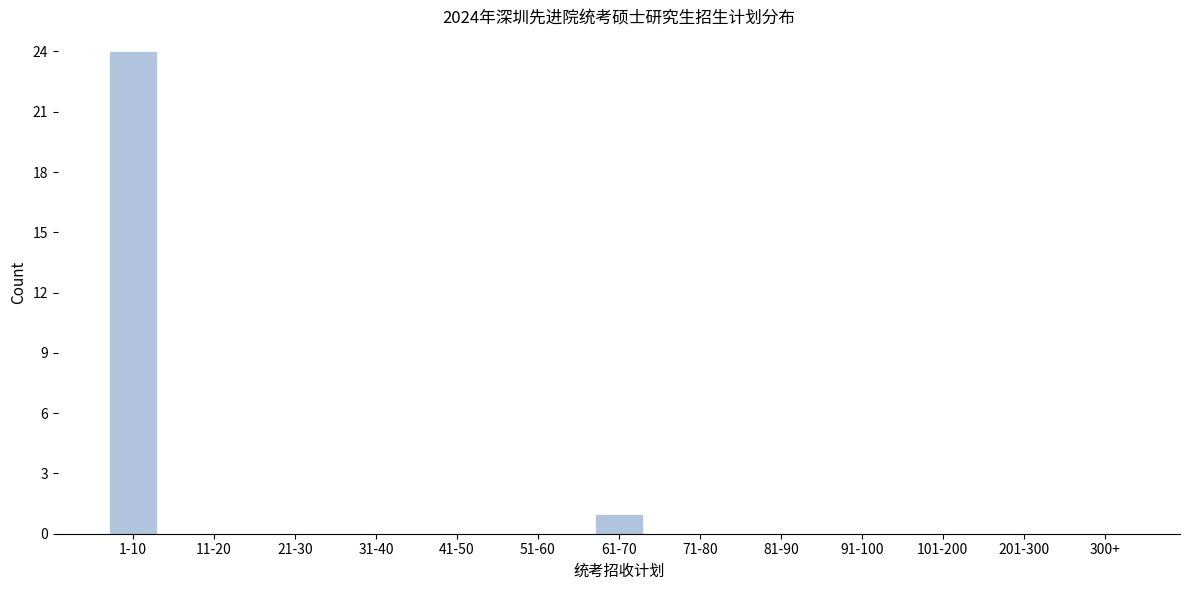

Reading left to right, list all the values displayed in this chart.

1-10=24	11-20=0	21-30=0	31-40=0	41-50=0	51-60=0	61-70=1	71-80=0	81-90=0	91-100=0	101-200=0	201-300=0	300+=0